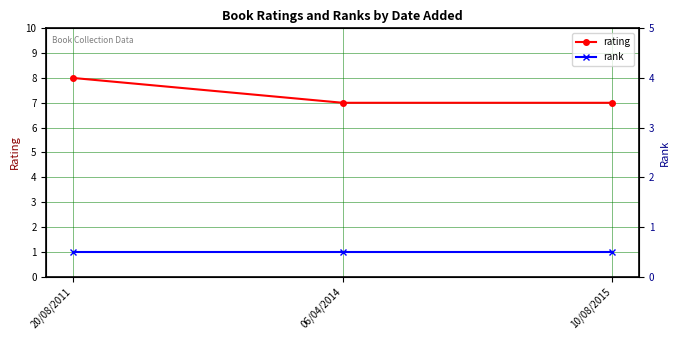

The value of rating at 06/04/2014 is 7. True or false?

True